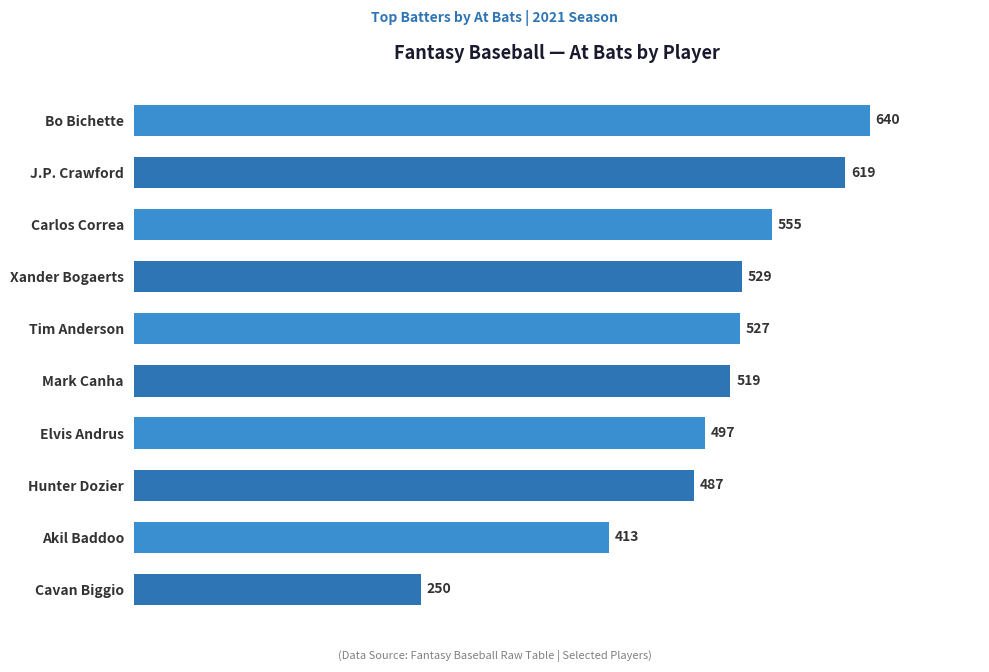

Rank the categories by value from highest to lowest.

Bo Bichette, J.P. Crawford, Carlos Correa, Xander Bogaerts, Tim Anderson, Mark Canha, Elvis Andrus, Hunter Dozier, Akil Baddoo, Cavan Biggio